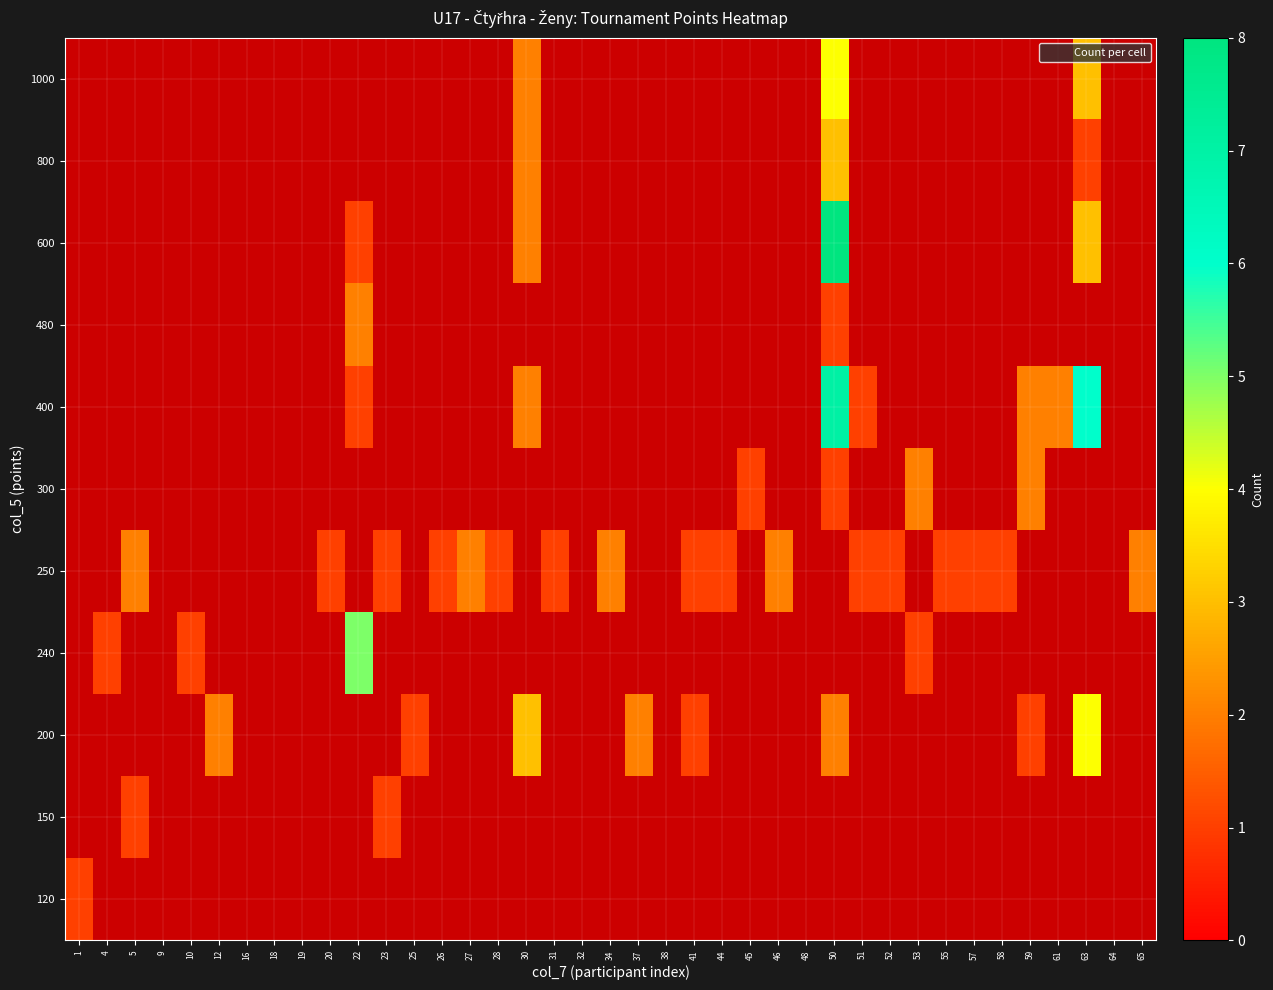

List the labels in order of 600 value, largest first.

50, 63, 30, 22, 1, 4, 5, 9, 10, 12, 16, 18, 19, 20, 23, 25, 26, 27, 28, 31, 32, 34, 37, 38, 41, 44, 45, 46, 48, 51, 52, 53, 55, 57, 58, 59, 61, 64, 65